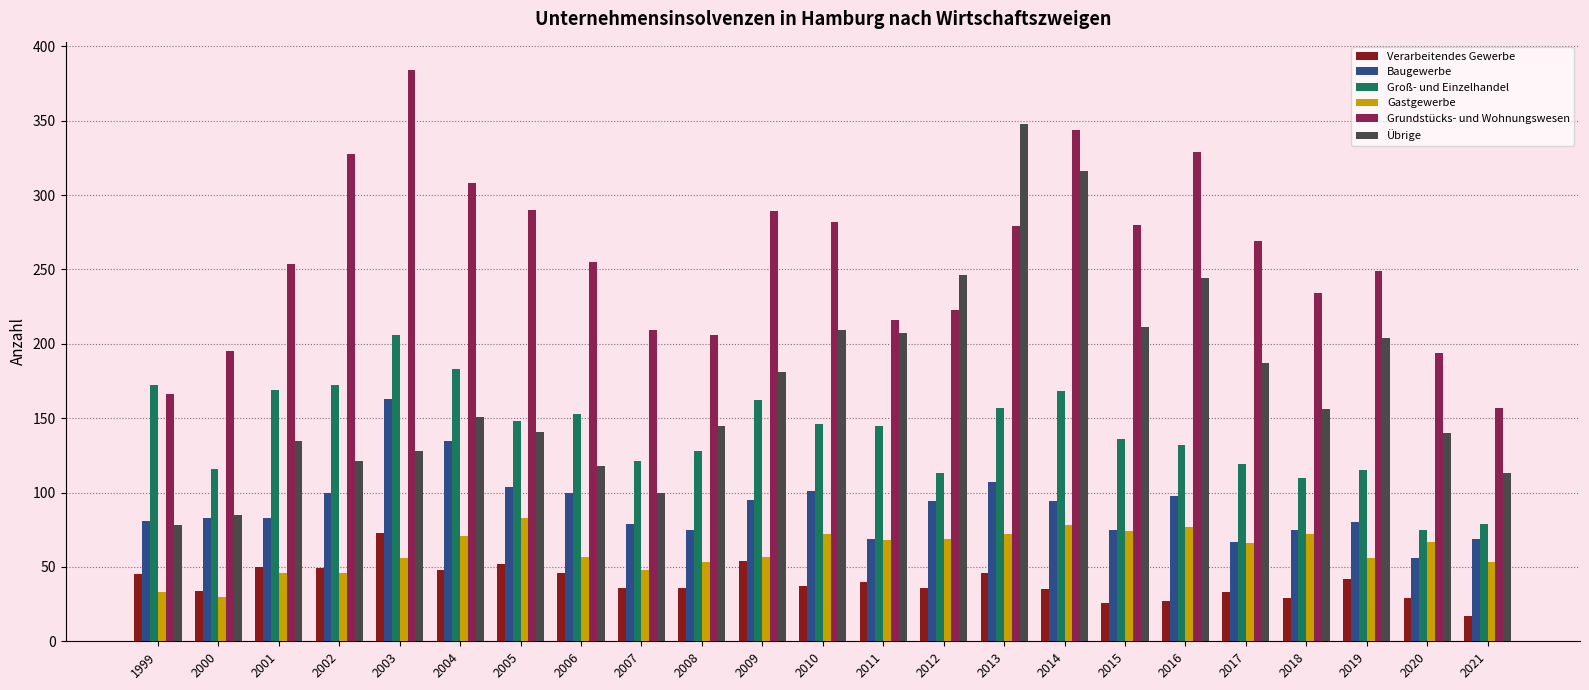

Which label corresponds to the largest value in the chart?

2003